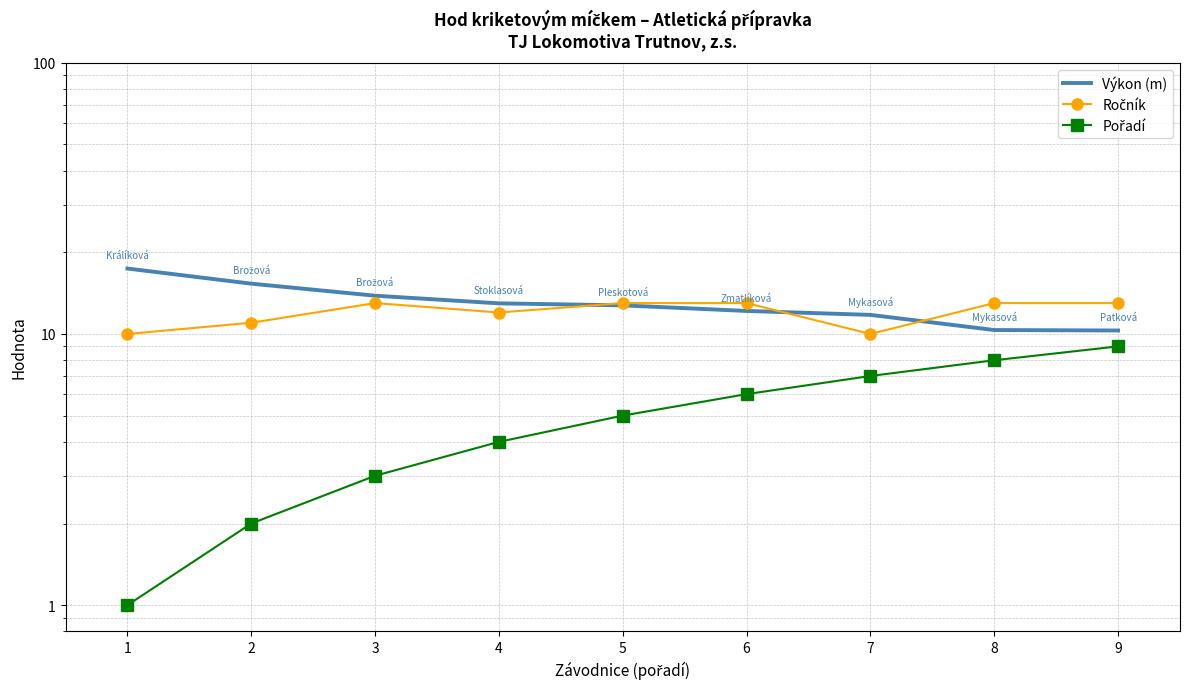

How many Ročník values are between 11 and 13?

7